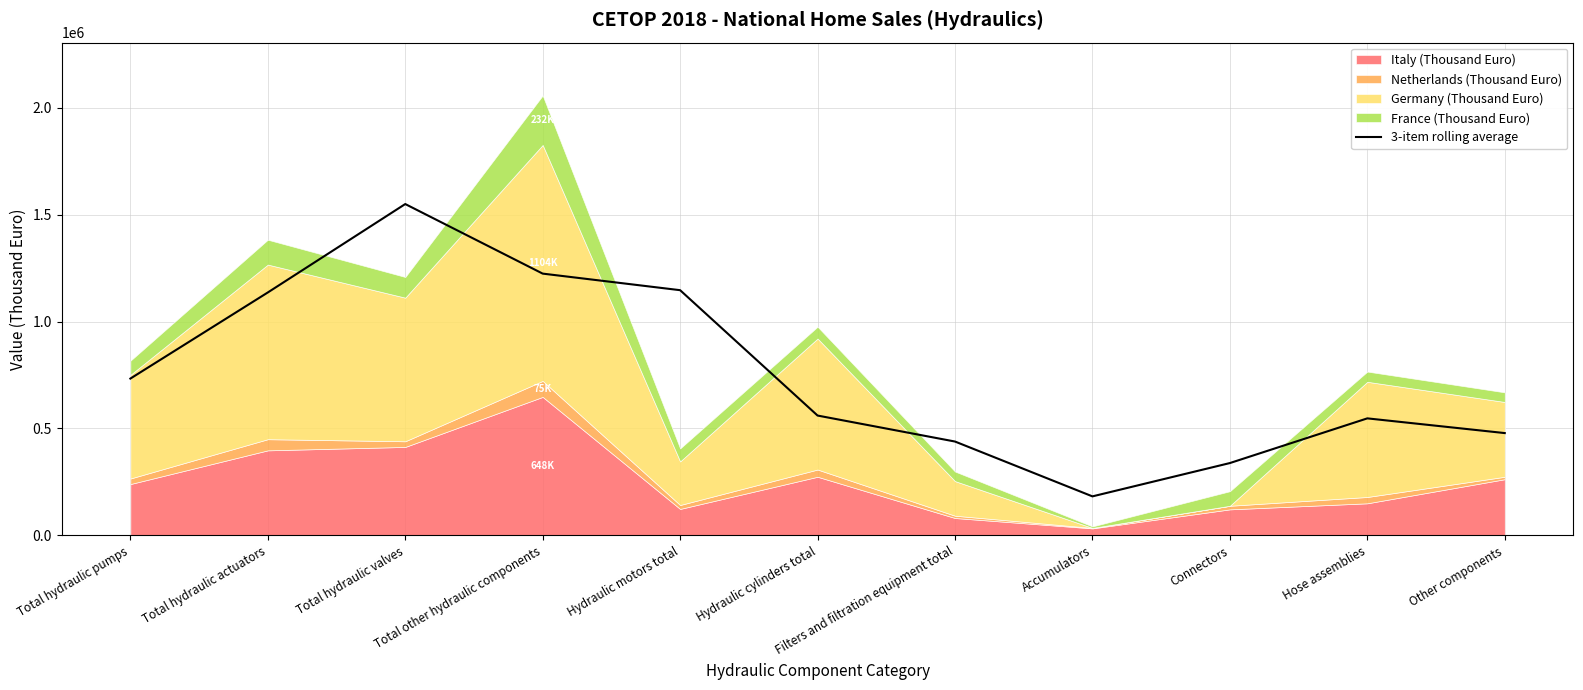

Which has a higher value, Connectors or Total hydraulic actuators?

Total hydraulic actuators